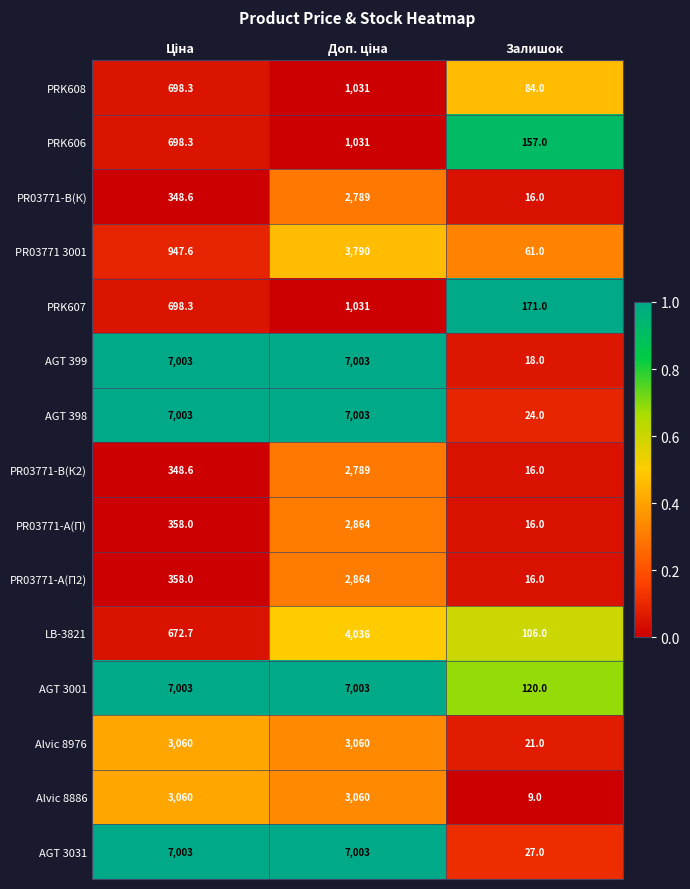

Is the value of Alvic 8886 at Залишок greater than the value of PR03771 3001 at Залишок?

No